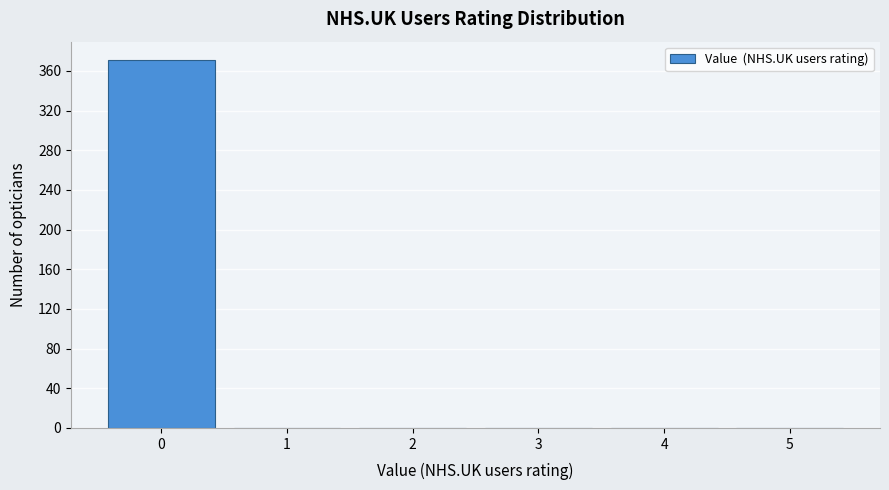

Reading left to right, extract all data points from this chart.

0=371	1=0	2=0	3=0	4=0	5=0